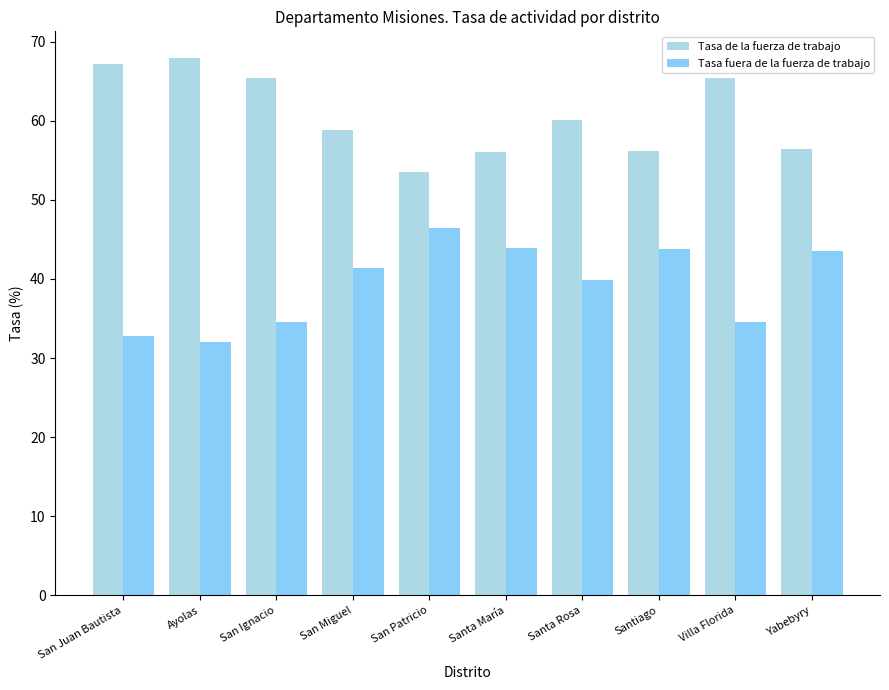

Which category has the lowest value across all series?

Ayolas